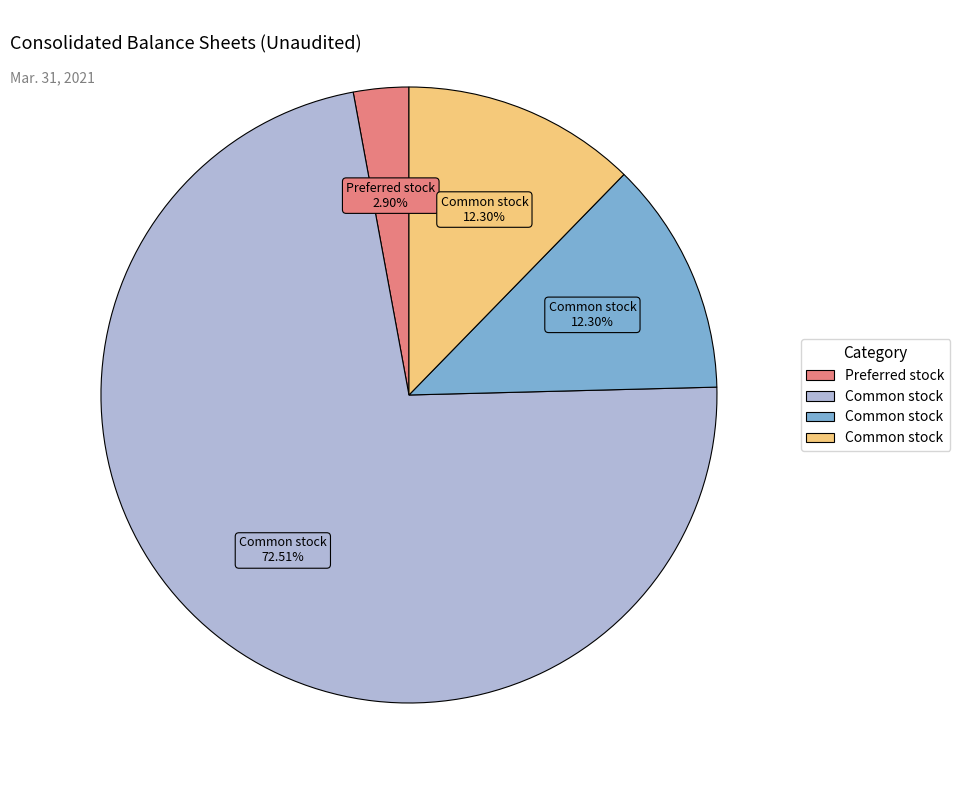

Is there a majority slice in this chart?

Yes